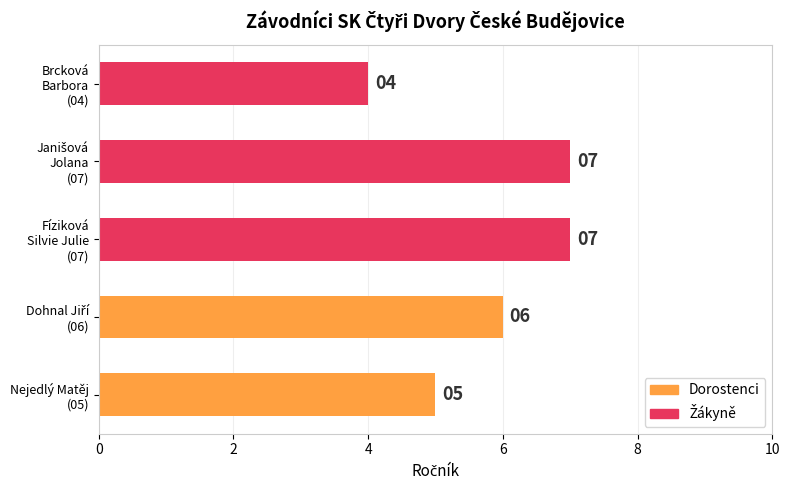

Reading bottom to top, what are all the values shown in this chart?

5	6	7	7	4